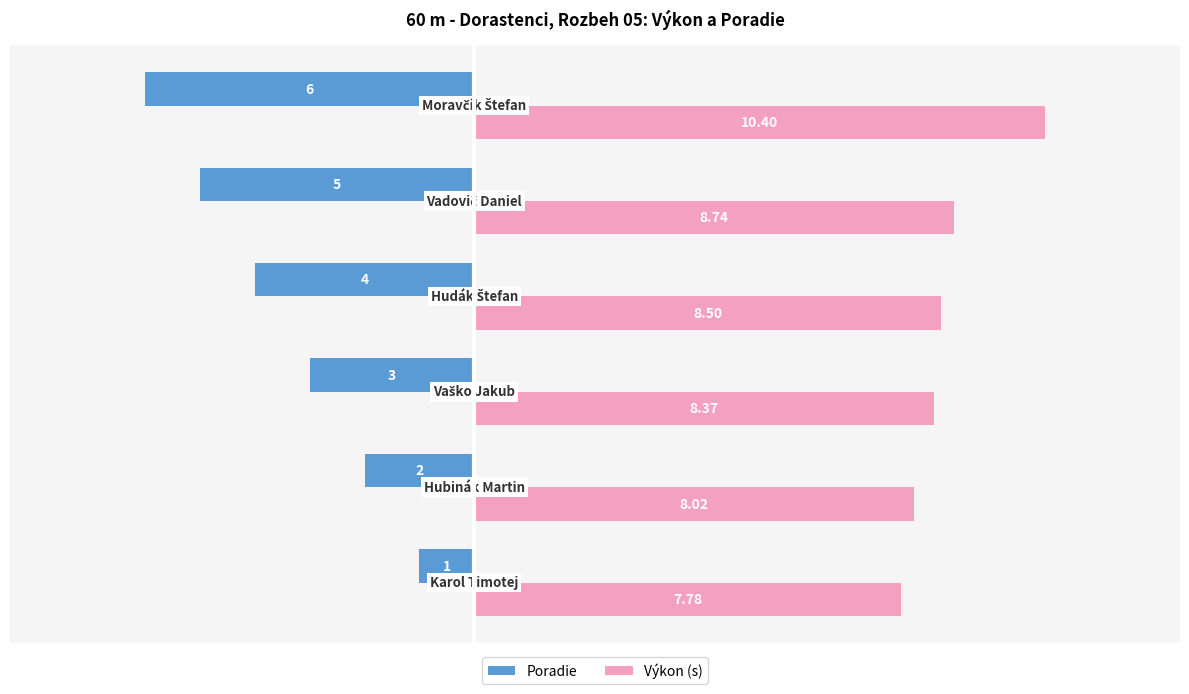

Which series has the largest range (max minus min)?

Poradie